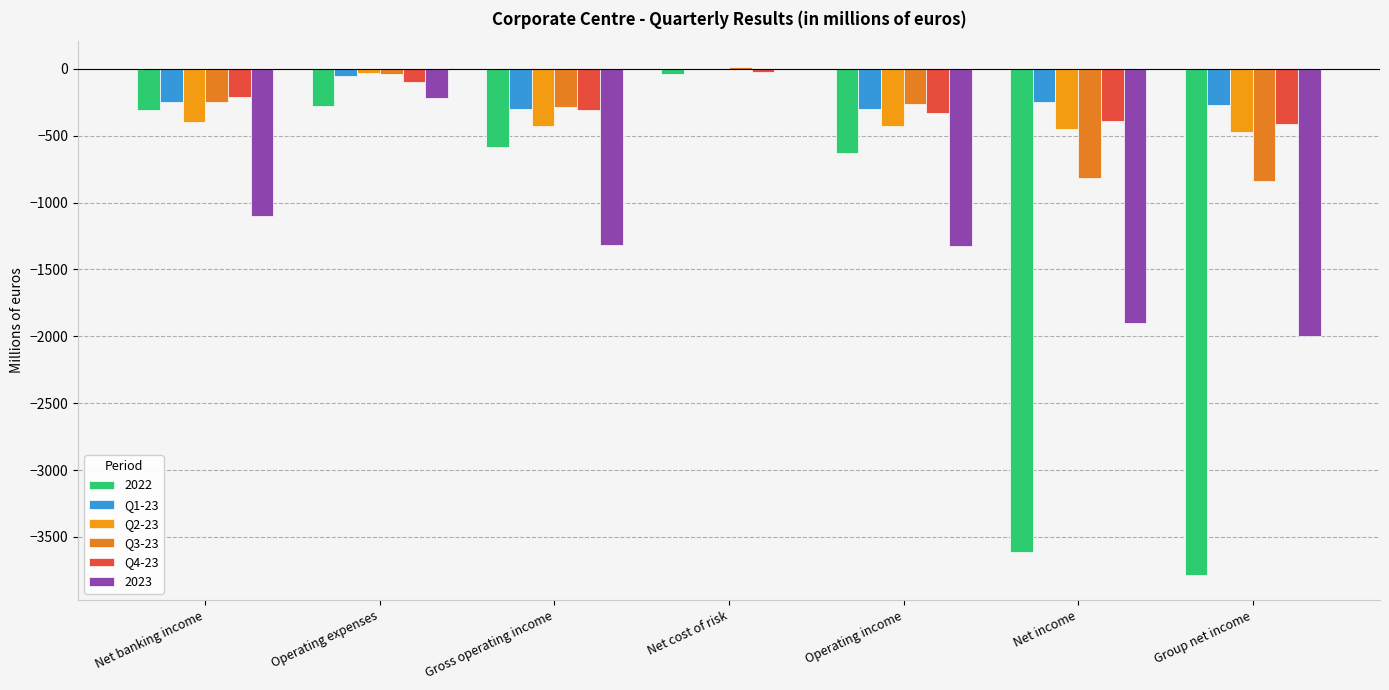

How many series are shown in this chart?

6